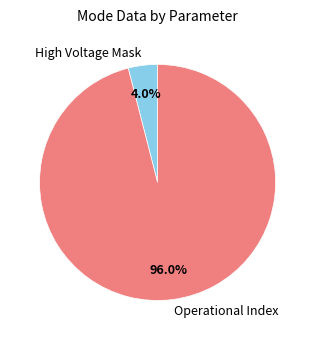

Does any single category account for the majority?

Yes